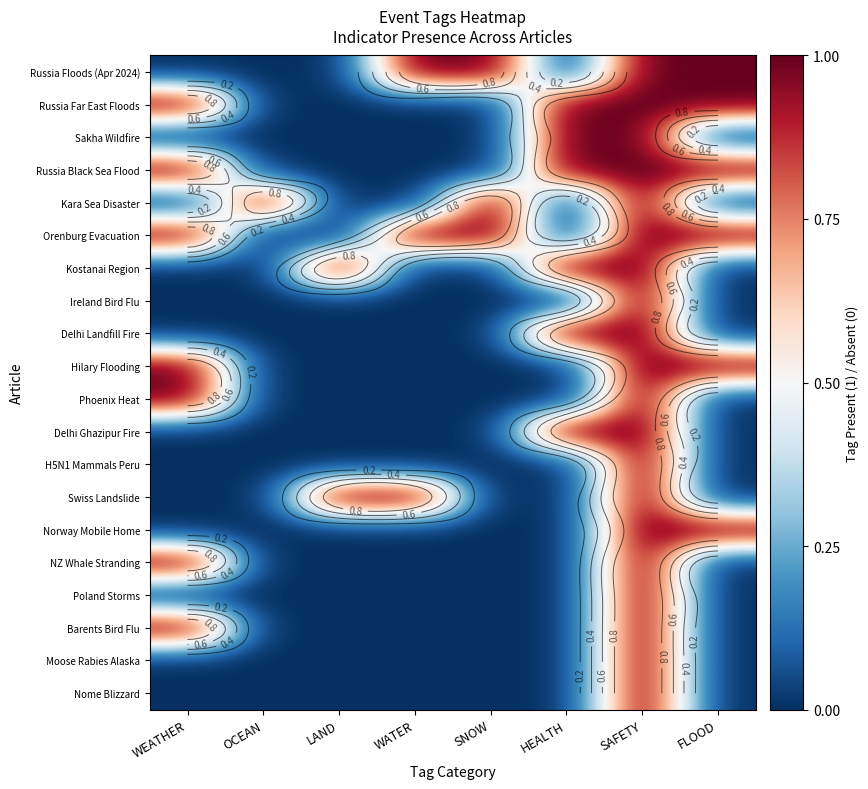

Which series changed the most between OCEAN and SNOW?

Russia Floods (Apr 2024)